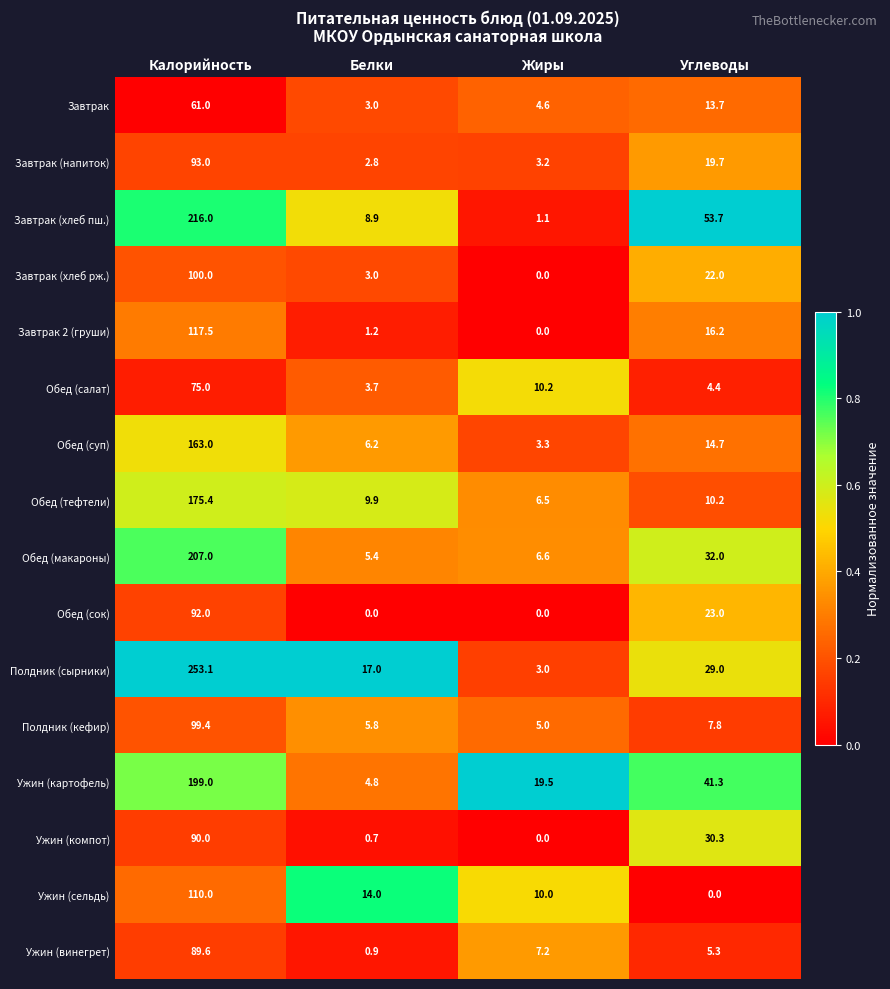

Where is Завтрак (хлеб пш.) nearest to the value 108?

Углеводы